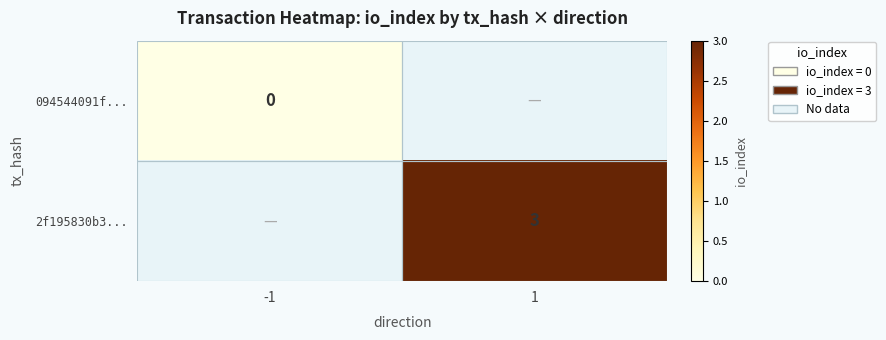

The value of 2f195830b3... at 1 is 4. True or false?

False